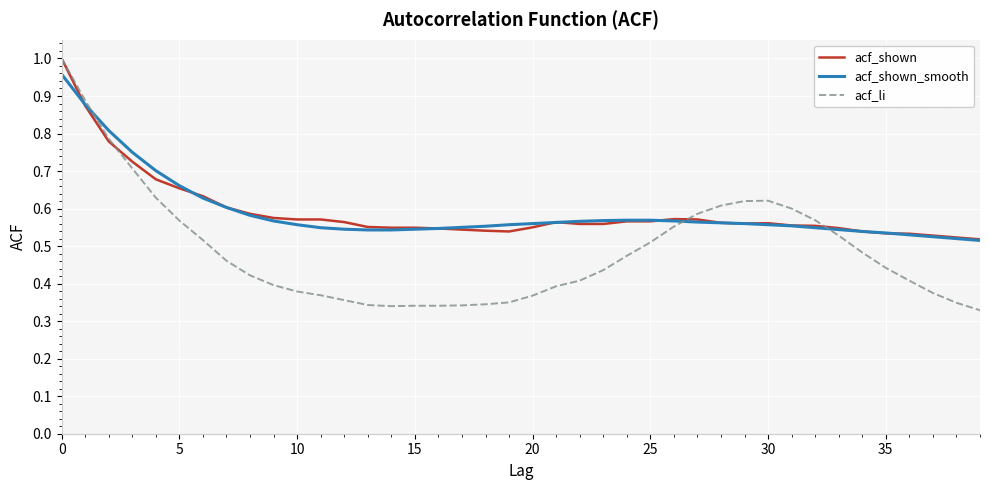

Which series has the largest range (max minus min)?

acf_li